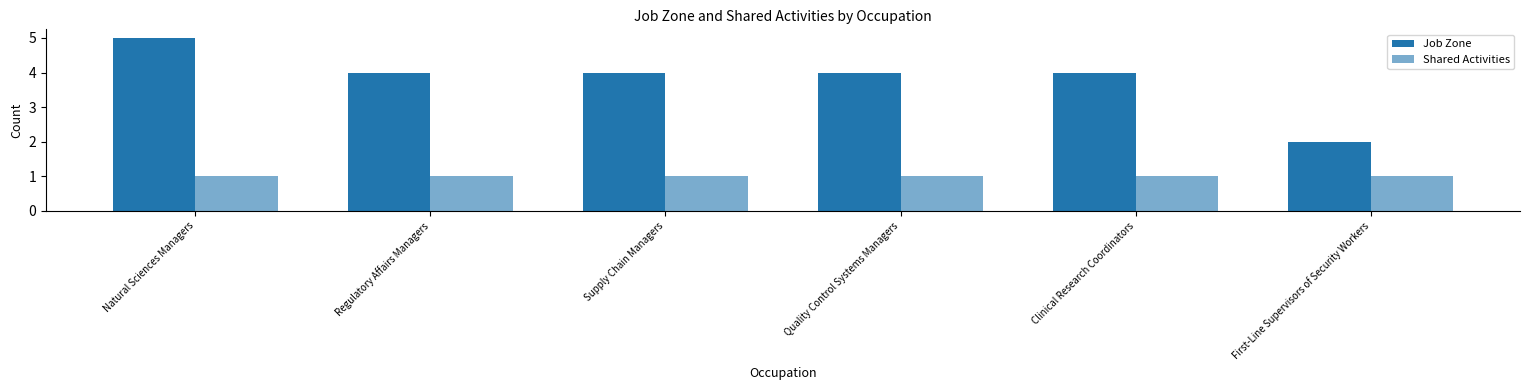

How many bars are there in each group?

2